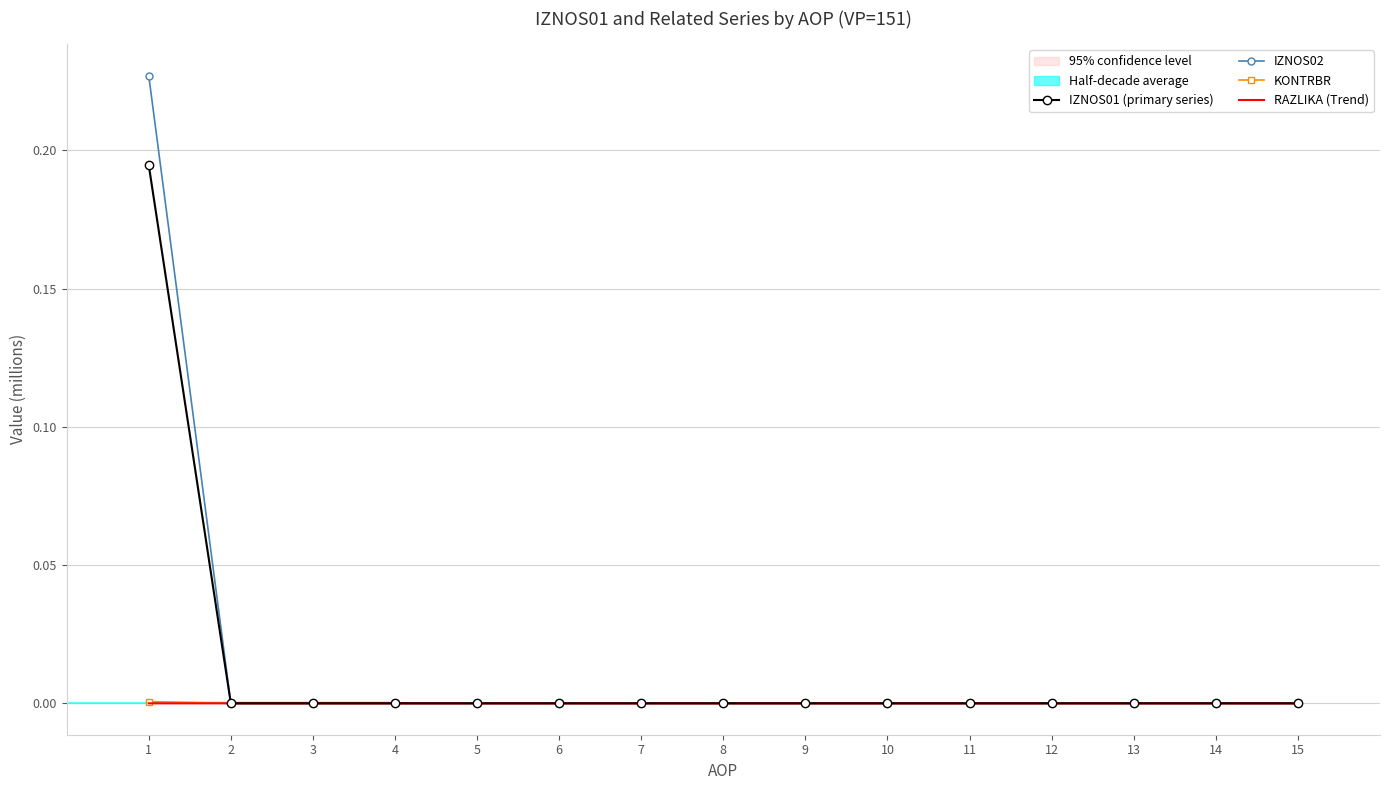

Reading left to right, transcribe all the data shown in this chart.

IZNOS01 (primary series): 1=0.2	2=0.0	3=0.0	4=0.0	5=0.0	6=0.0	7=0.0	8=0.0	9=0.0	10=0.0	11=0.0	12=0.0	13=0.0	14=0.0	15=0.0
IZNOS02: 1=0.2	2=0.0	3=0.0	4=0.0	5=0.0	6=0.0	7=0.0	8=0.0	9=0.0	10=0.0	11=0.0	12=0.0	13=0.0	14=0.0	15=0.0
KONTRBR: 1=0.0	2=0.0	3=0.0	4=0.0	5=0.0	6=0.0	7=0.0	8=0.0	9=0.0	10=0.0	11=0.0	12=0.0	13=0.0	14=0.0	15=0.0
RAZLIKA (Trend): 1=0.0	2=0.0	3=0.0	4=0.0	5=0.0	6=0.0	7=0.0	8=0.0	9=0.0	10=0.0	11=0.0	12=0.0	13=0.0	14=0.0	15=0.0